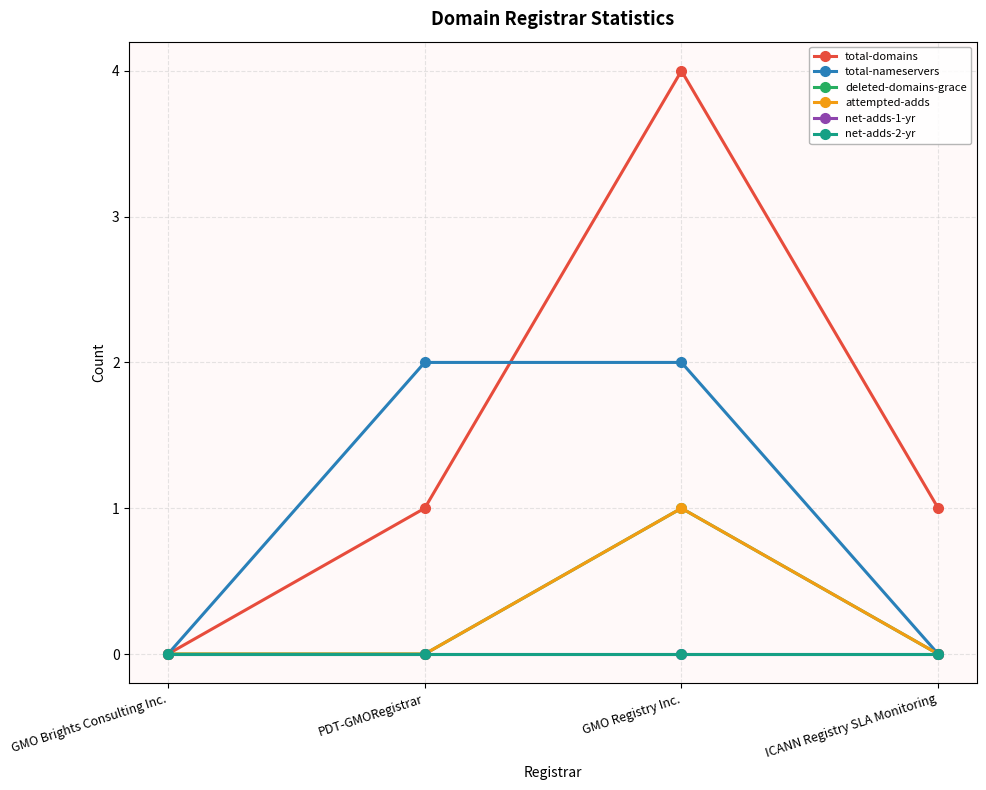

Does the chart have visible grid lines?

Yes